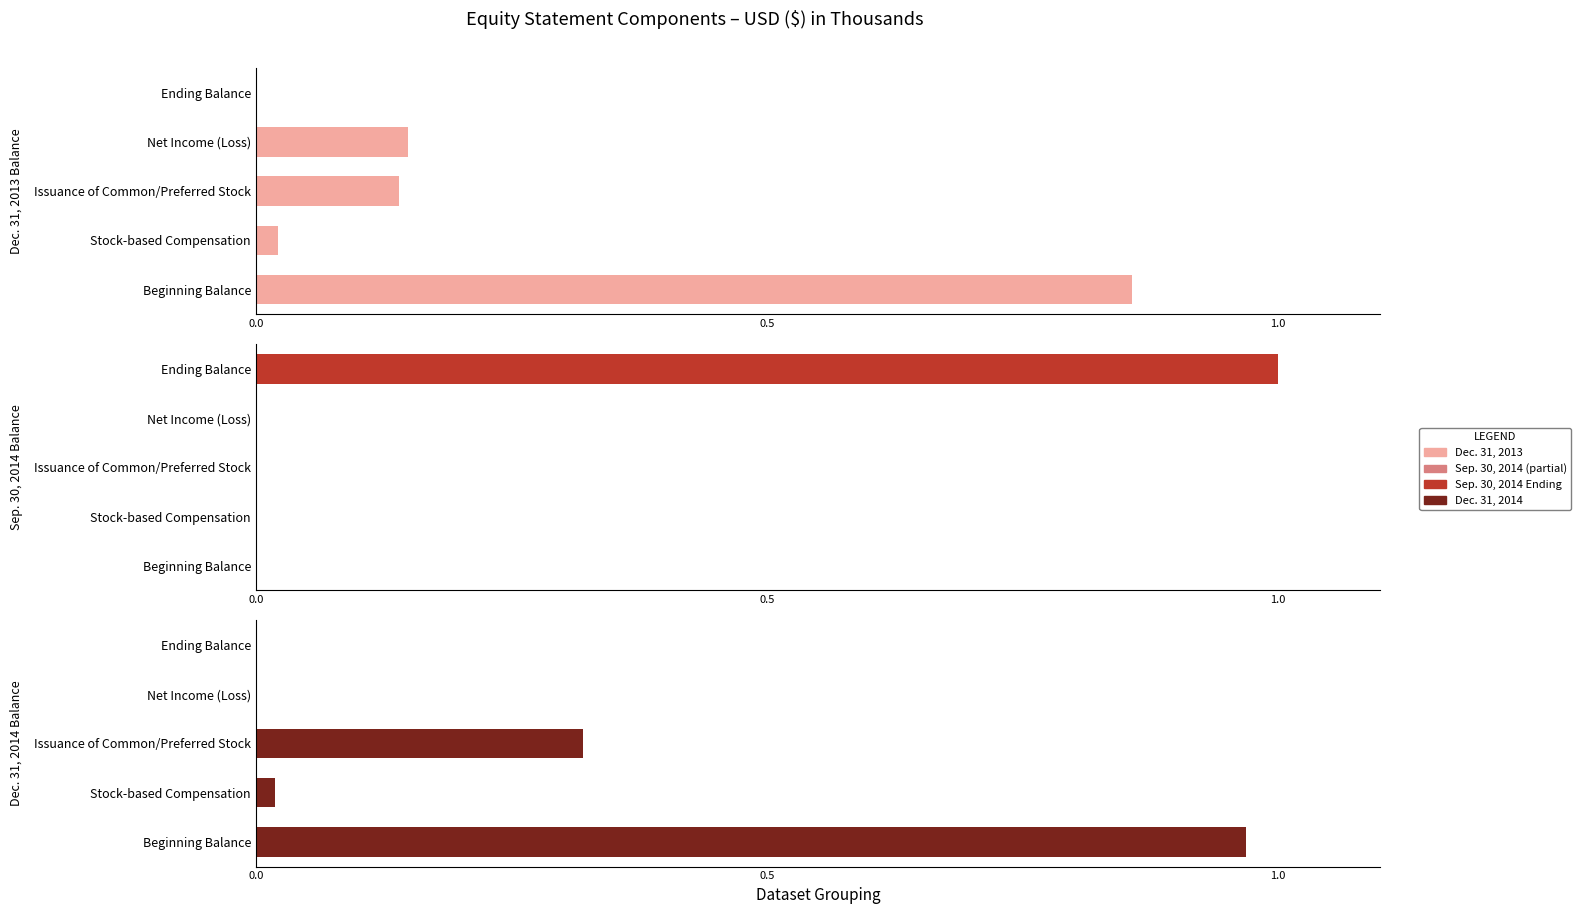

Rank the series at Issuance of Common/Preferred Stock from highest to lowest value.

Dec. 31, 2014, Dec. 31, 2013, Sep. 30, 2014